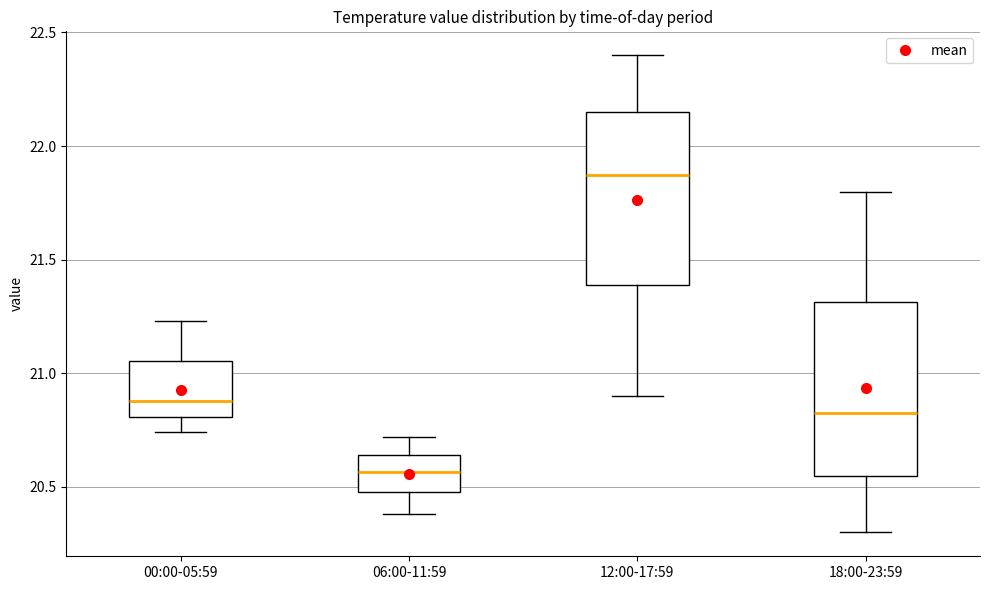

Reading left to right, transcribe this box plot: for each box, give where its median line is, the range the box spans, and where its two whiskers end, as read against the y-axis. The values are not printed on the chart, so give them approximately, as read against the axis.

00:00-05:59: median 20.90, box 20.80 to 21.05, whiskers 20.75 to 21.25
06:00-11:59: median 20.55, box 20.50 to 20.65, whiskers 20.40 to 20.70
12:00-17:59: median 21.90, box 21.40 to 22.15, whiskers 20.90 to 22.40
18:00-23:59: median 20.85, box 20.55 to 21.30, whiskers 20.30 to 21.80